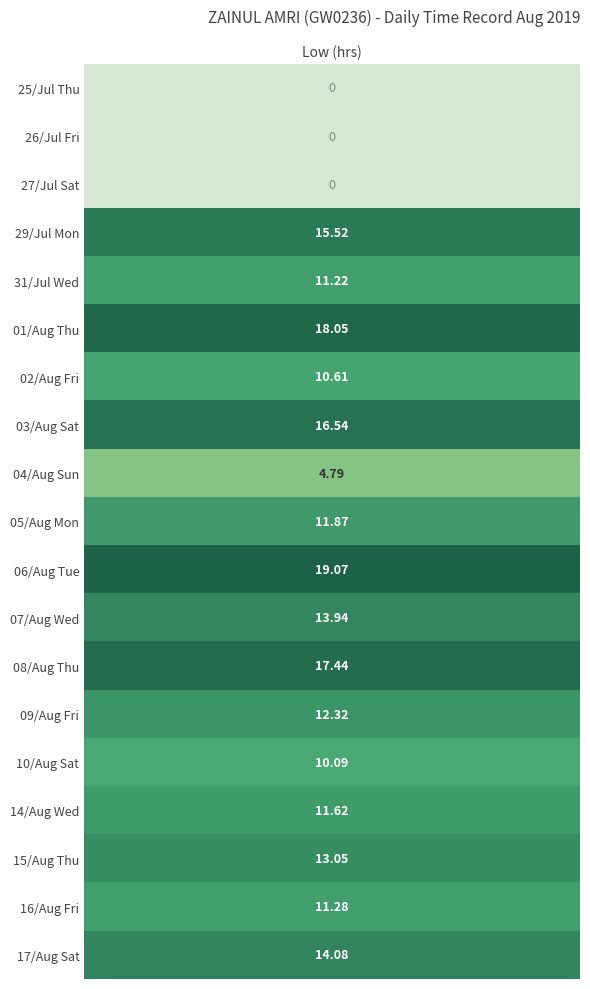

Where is 16_Fri nearest to the value 5?

1